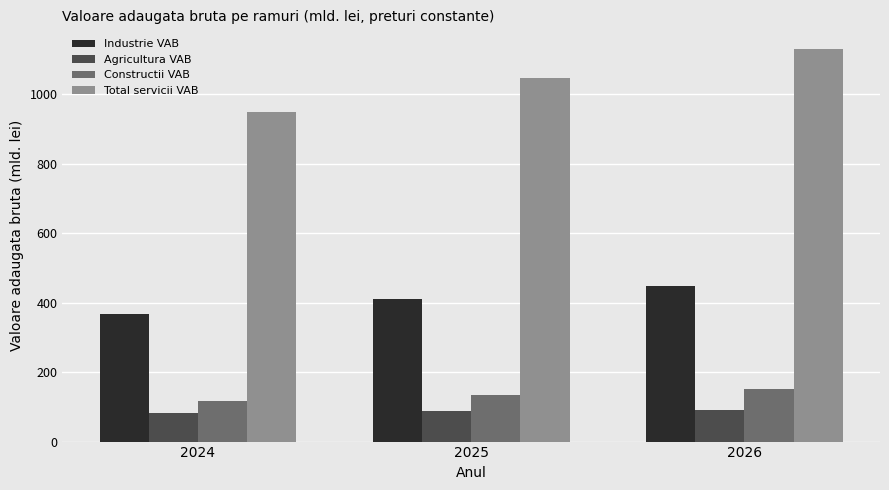

How many groups of bars are there?

3